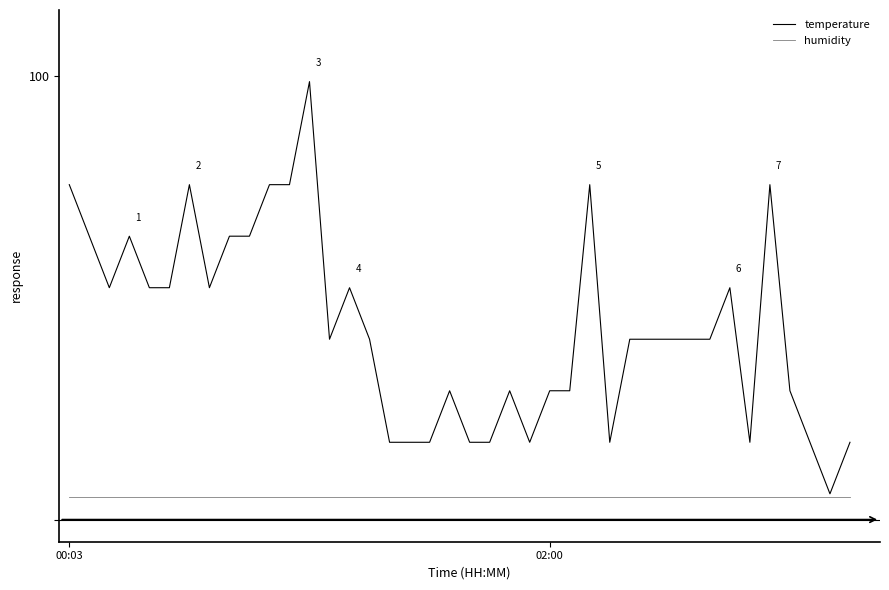

True or false: temperature and humidity intersect in this chart.

False